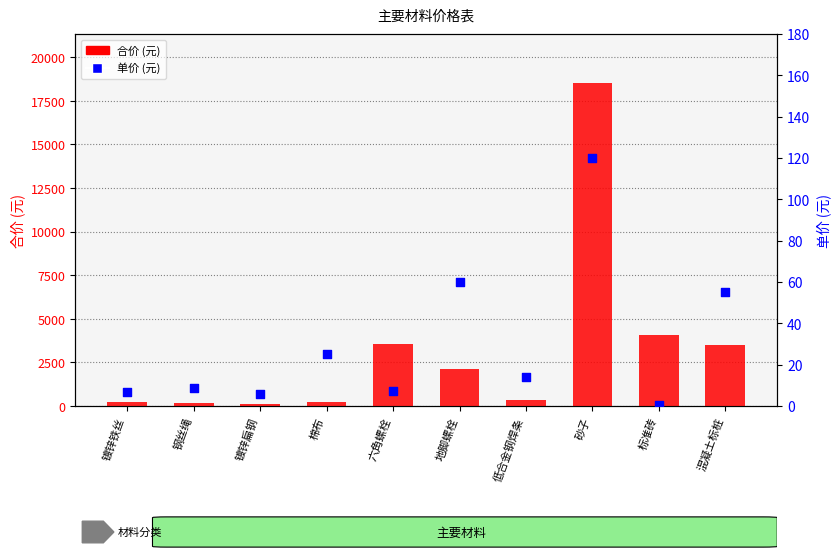

Is the value of 合价 (元) at 棉布 greater than the value of 单价 (元) at 镀锌铁丝?

Yes